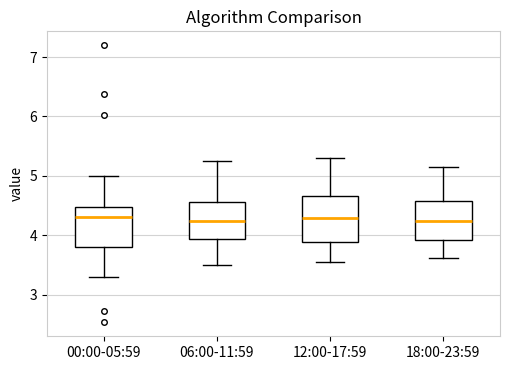

Where does the upper whisker of the box for 18:00-23:59 end on the y-axis? The values are not printed on the chart, so give them approximately, as read against the axis.

5.2